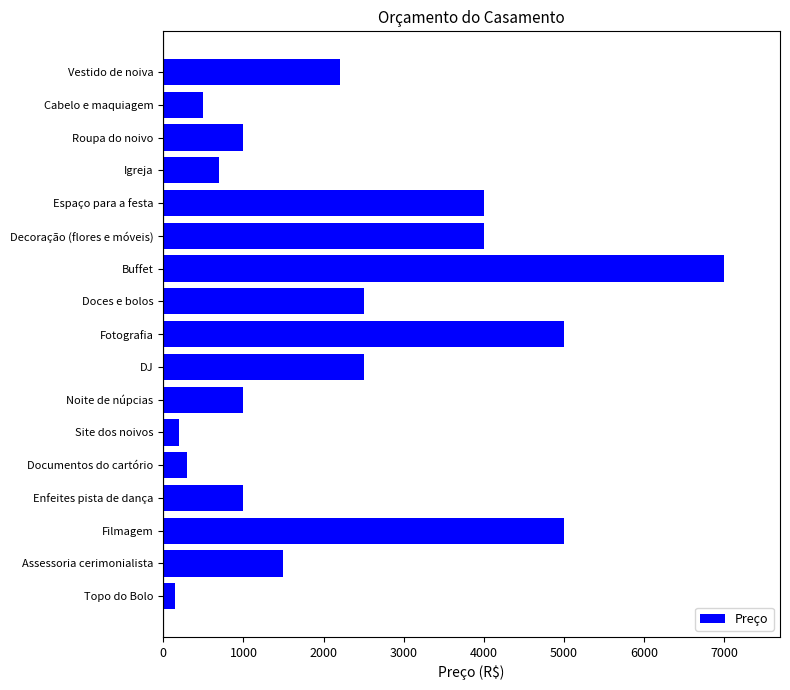

What is the difference between the maximum and second lowest values?

6800